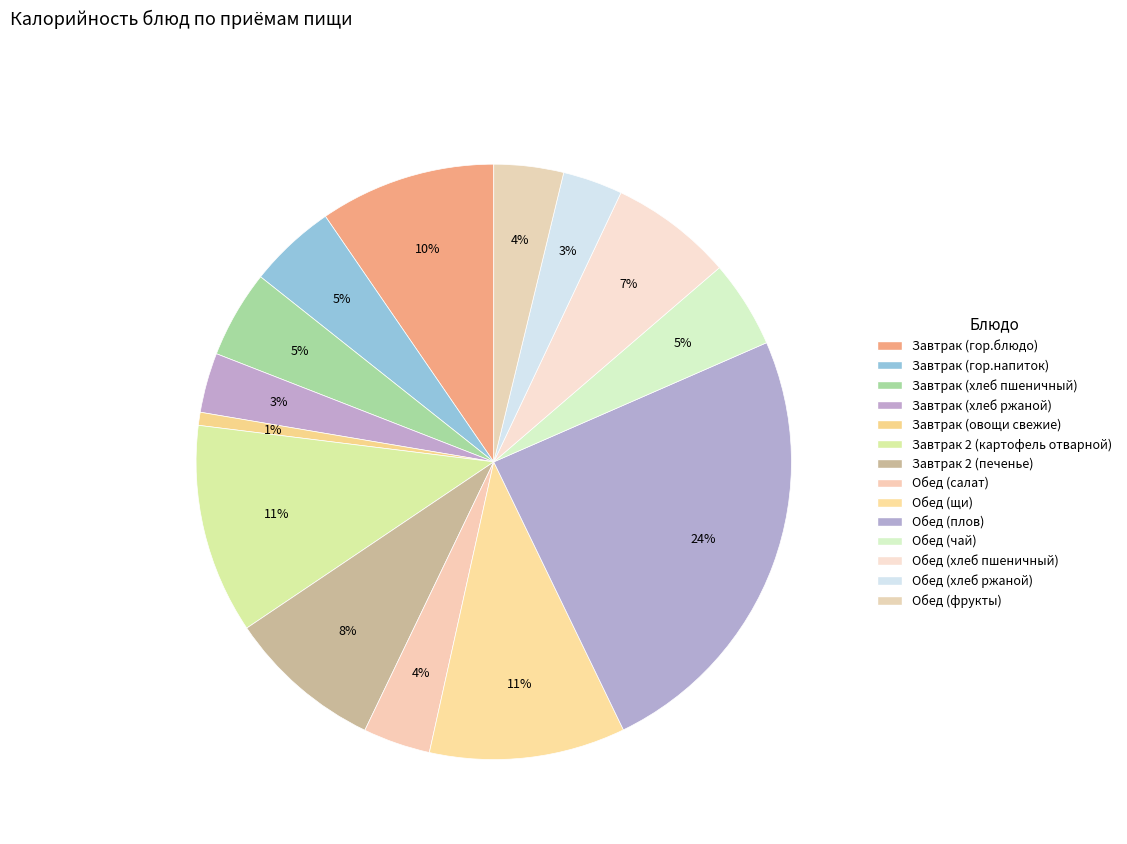

Count the number of slices in the pie.

14